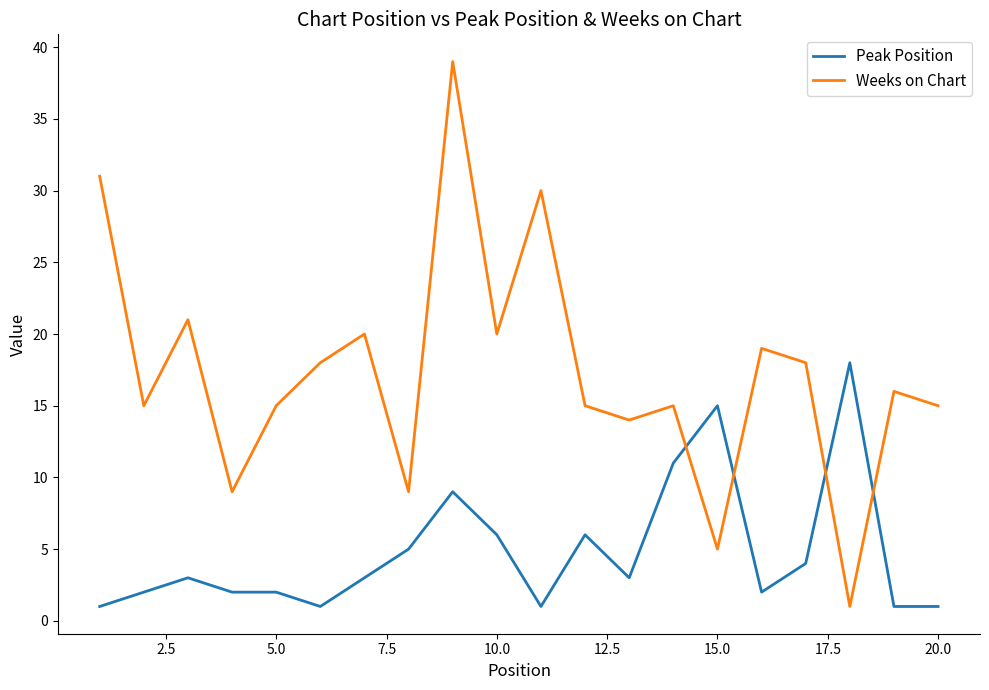

Which series has the largest range (max minus min)?

Weeks on Chart